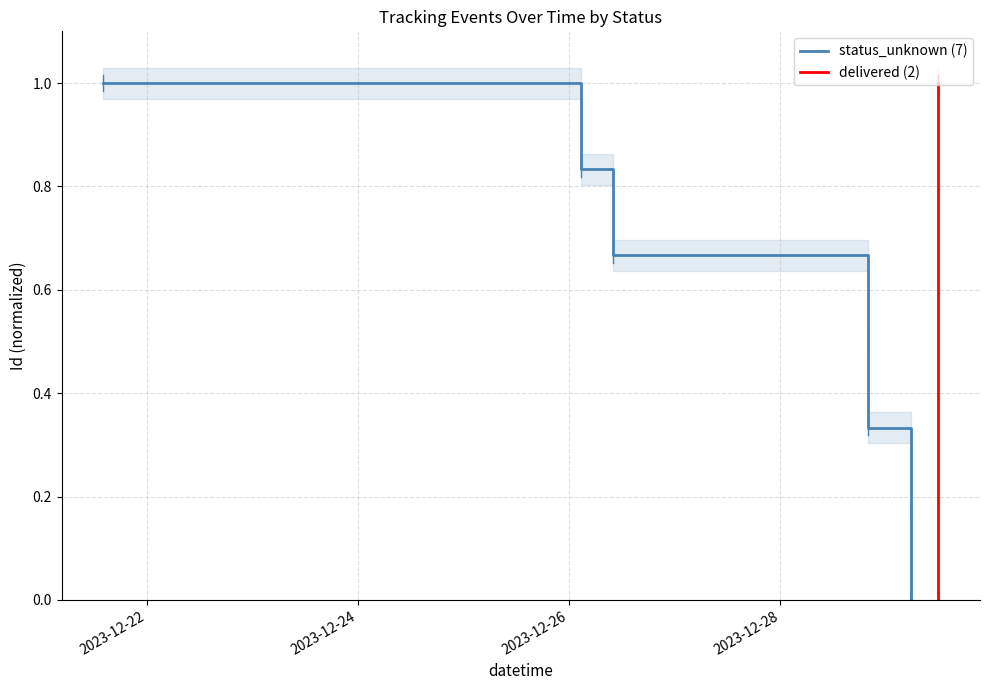

What is the highest value of the status_unknown (7) series?

1.0